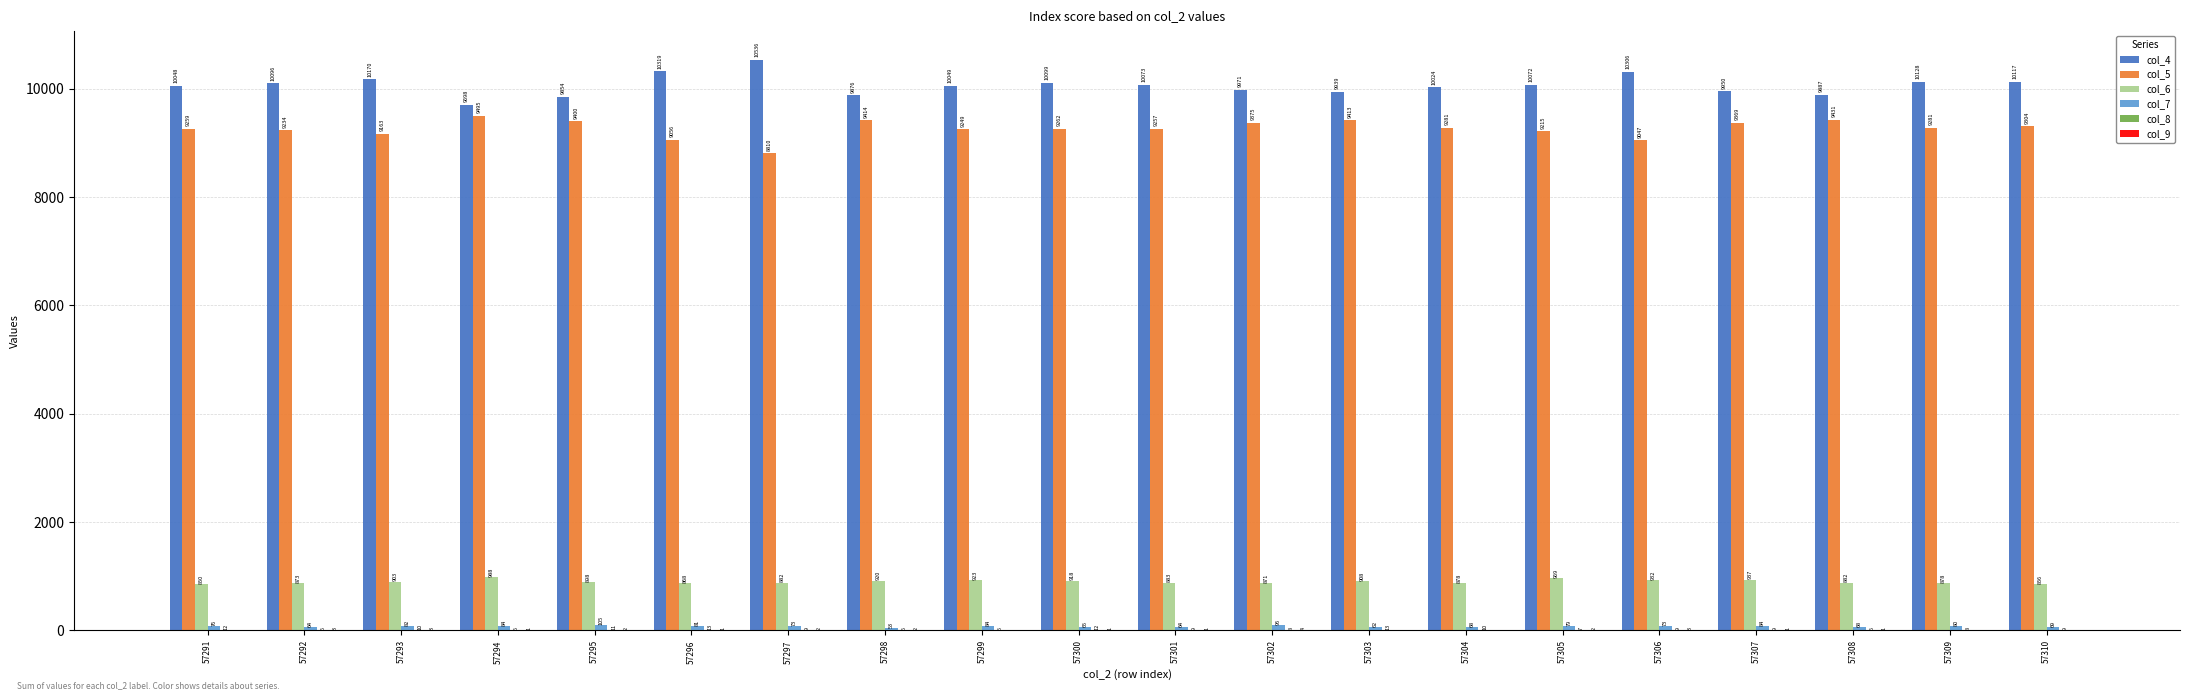

Which series has the largest total across all categories?

col_4